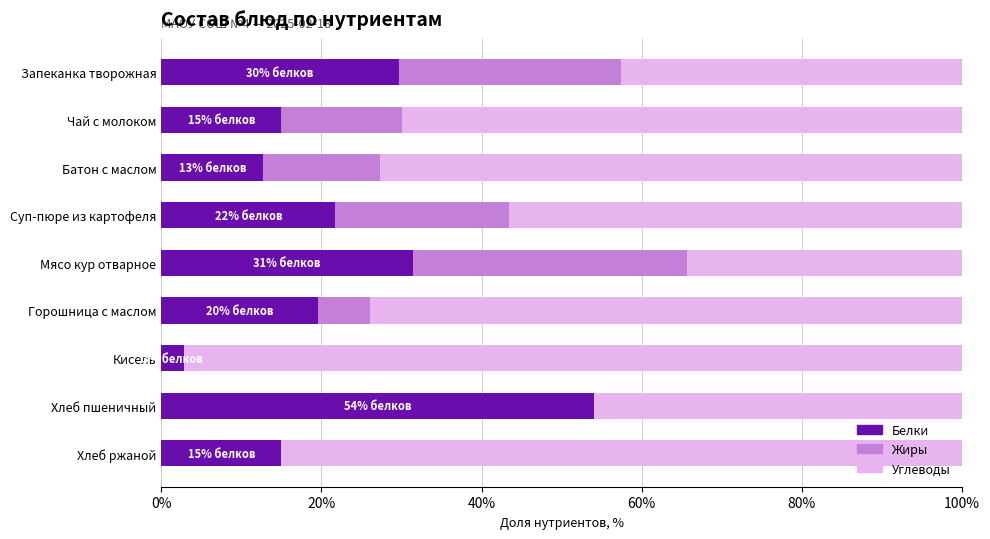

What is the highest value of the Белки series?

54.0